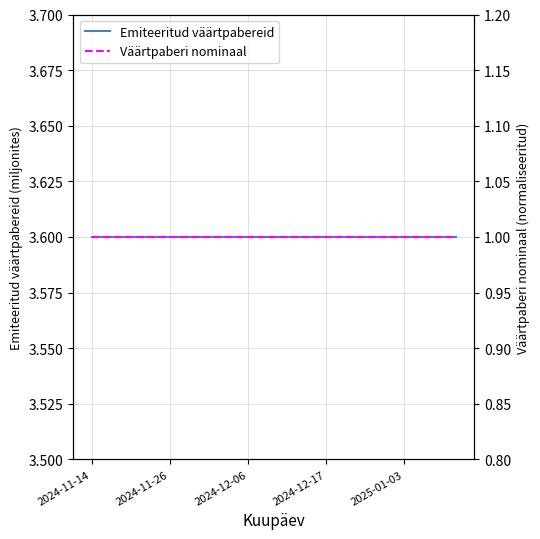

What is the approximate value of Emiteeritud väärtpabereid at 5?

3.6